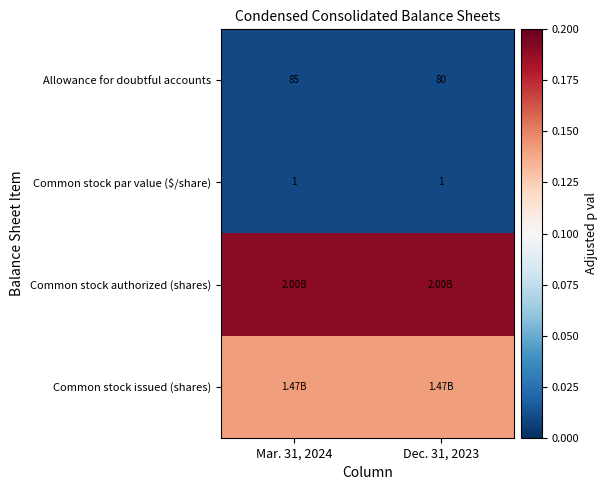

Is the value of Allowance for doubtful accounts at Dec. 31, 2023 greater than the value of Common stock par value ($/share) at Dec. 31, 2023?

Yes